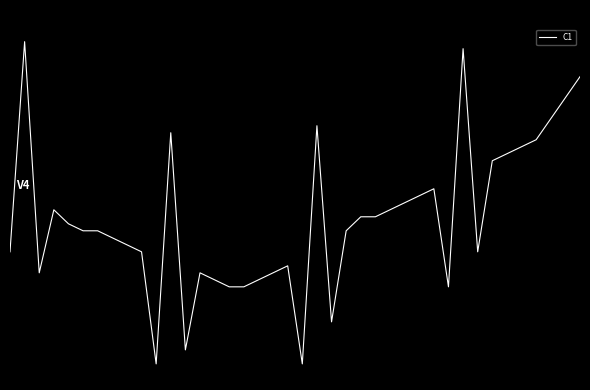

How many interior local peaks (higher than both neighbors) does the data have?

8